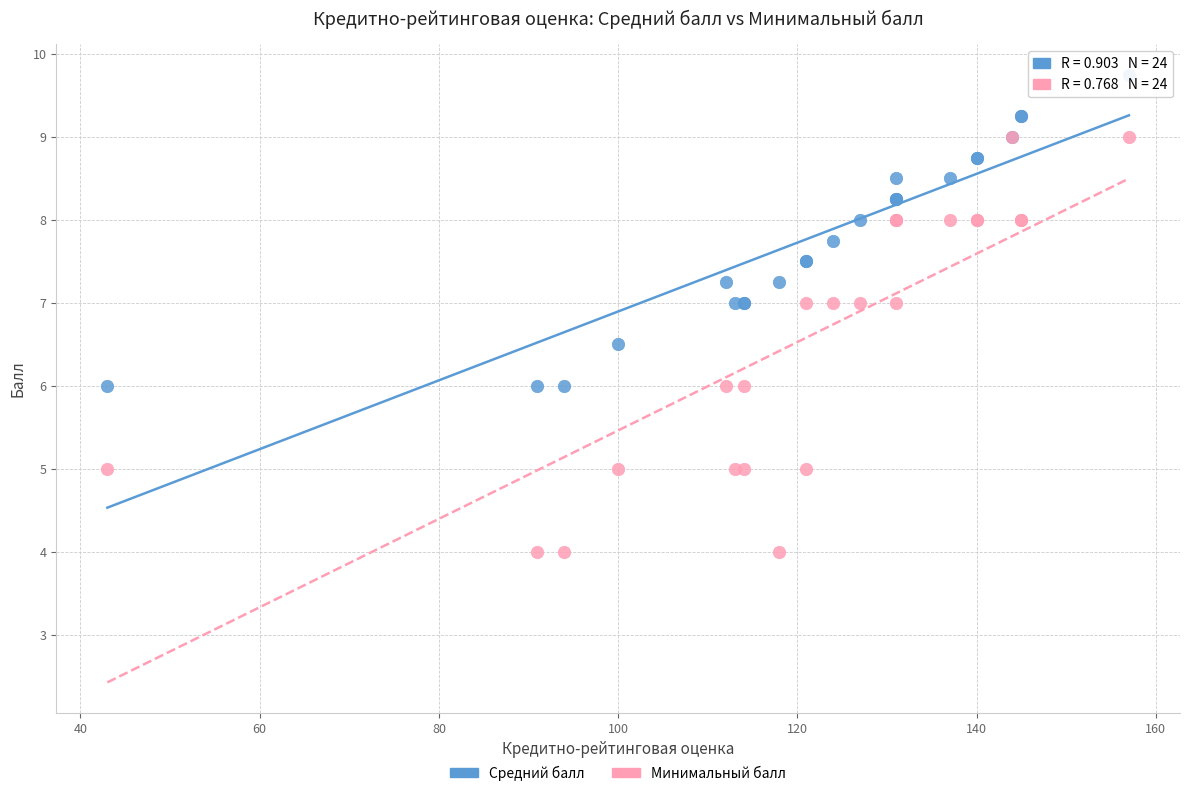

Which series has the widest spread of Y values?

Минимальный балл